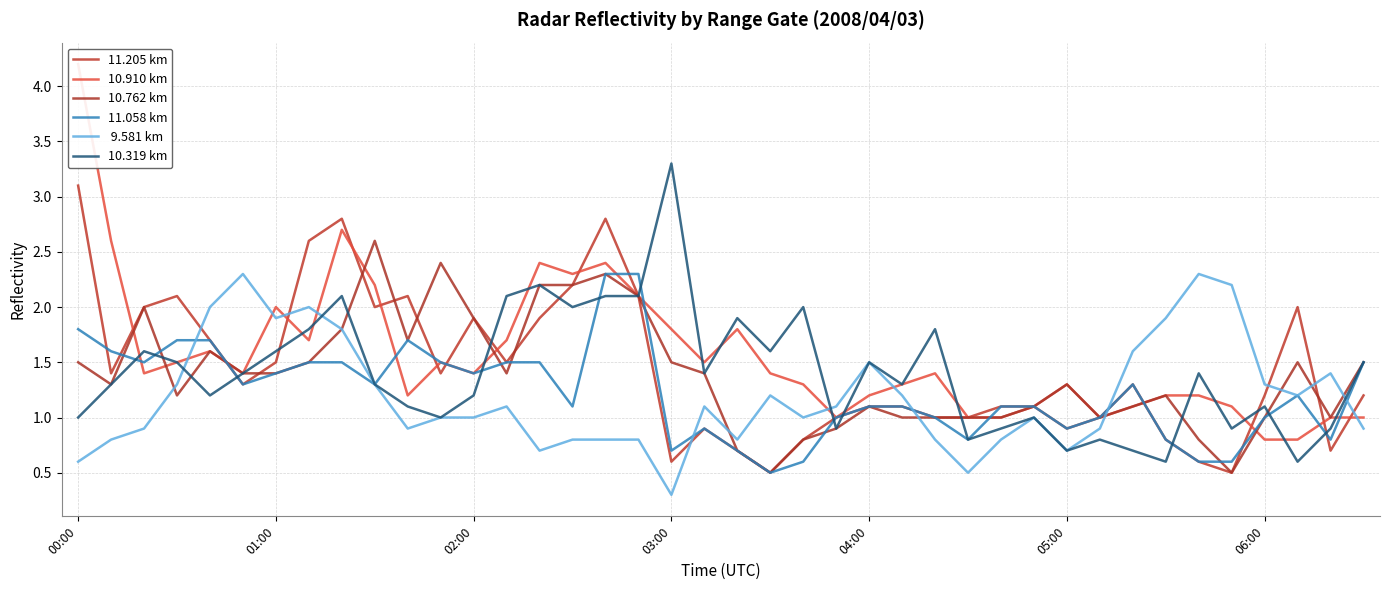

How many data points in  9.581 km are above 1?

20